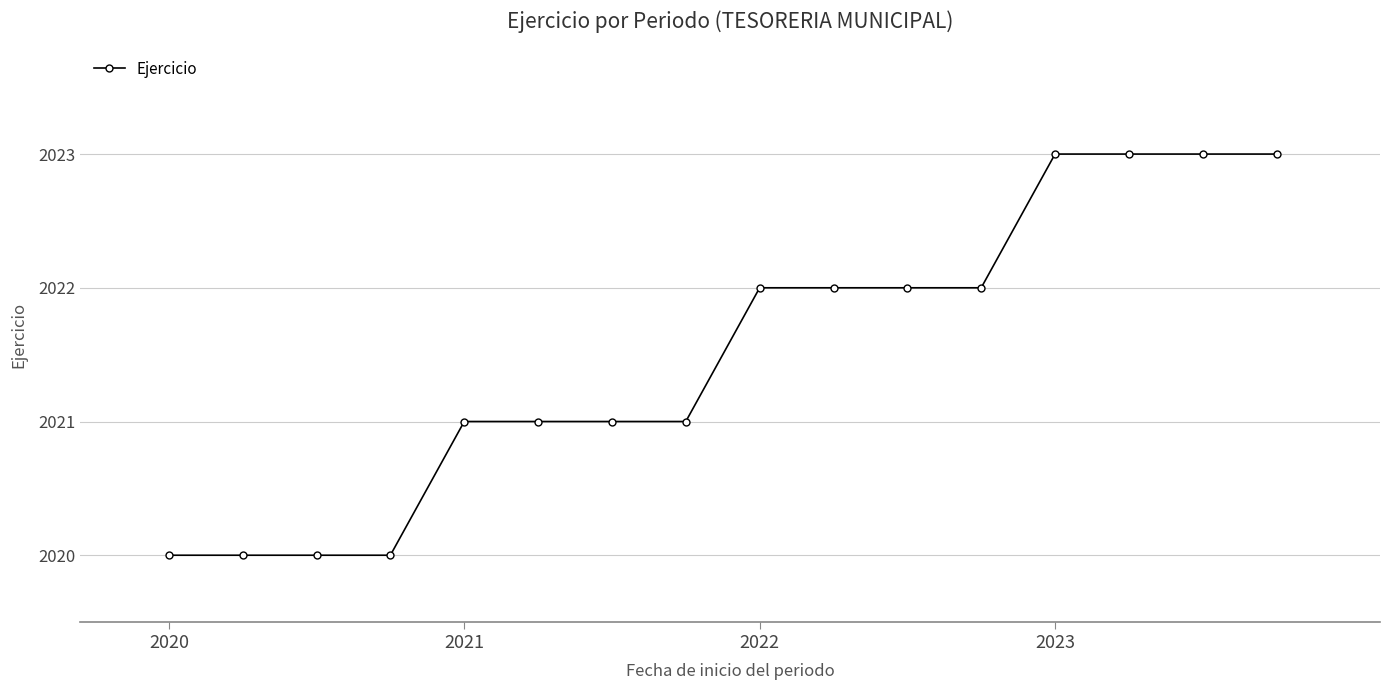

What is the sum of all values?

32344